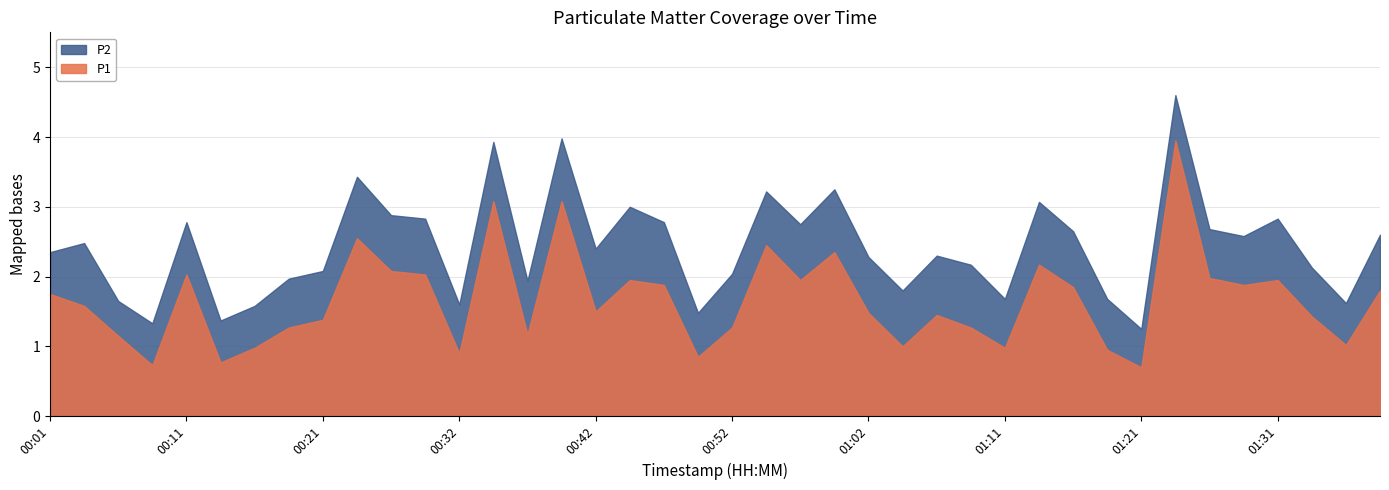

How many data points in P1 are above 1?

31